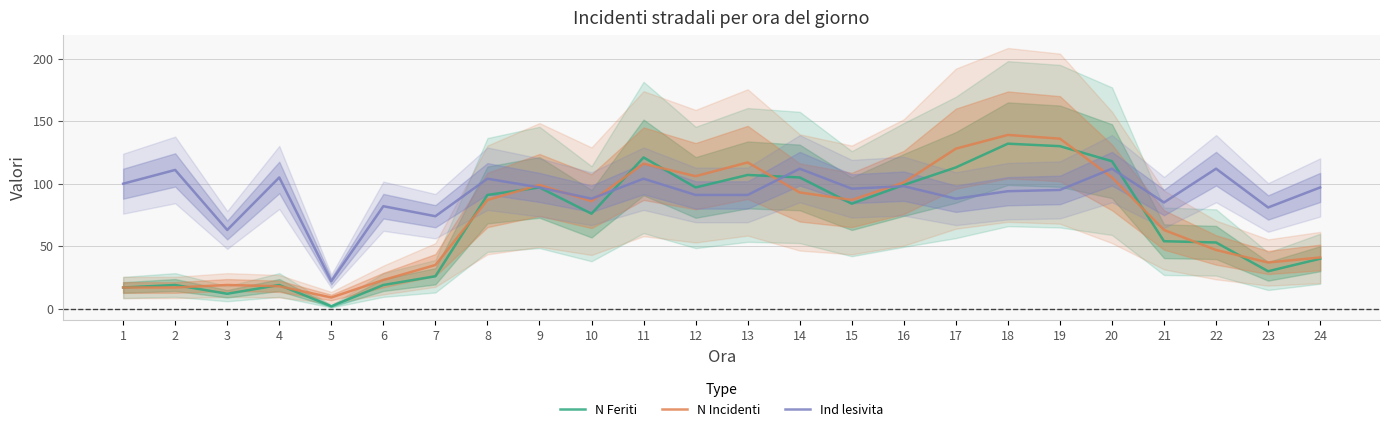

How many distinct data groups are displayed?

3